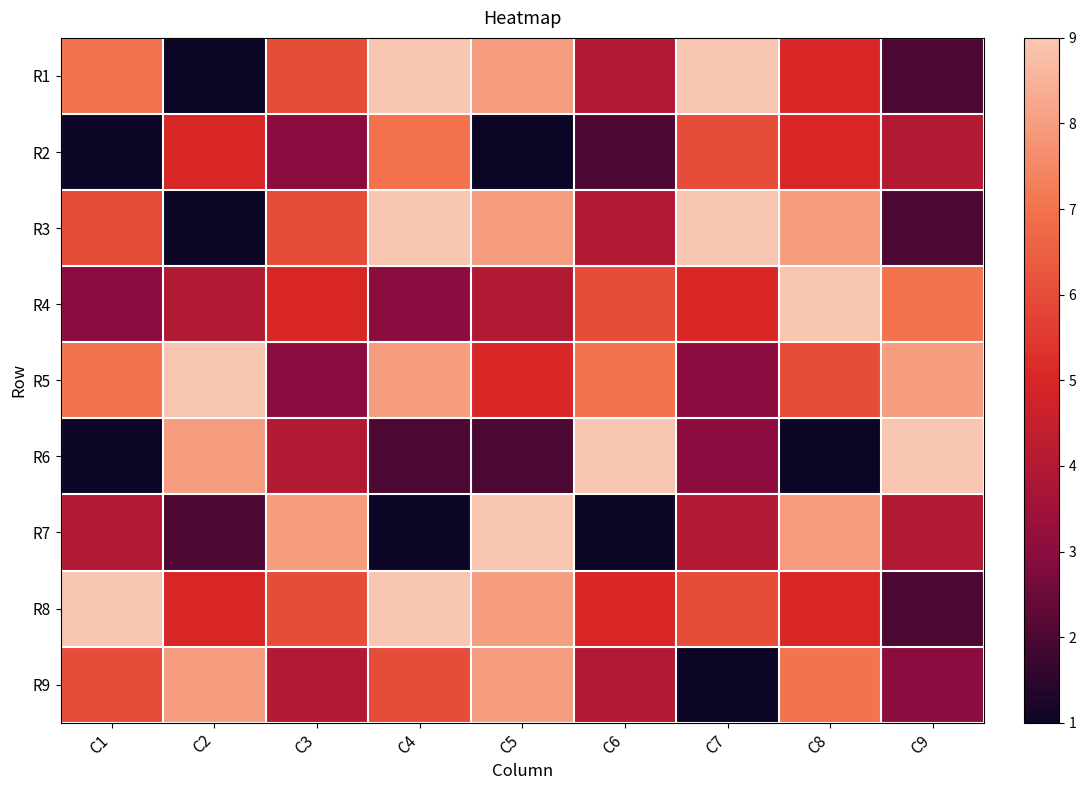

What is the difference between the maximum and minimum values in the R3 series?

8